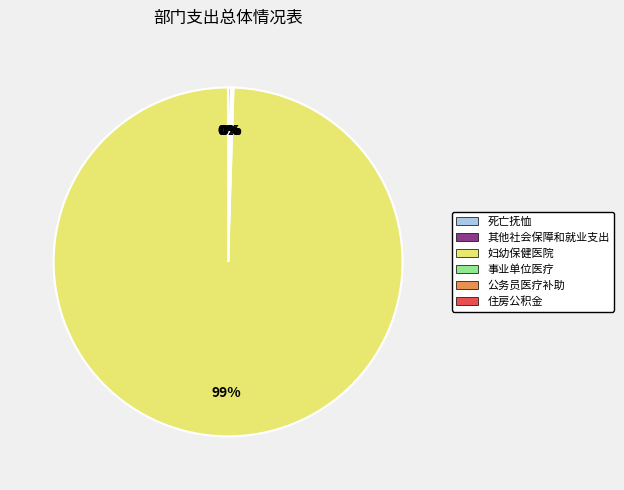

To the nearest percent, what is the average slice percentage?

17%